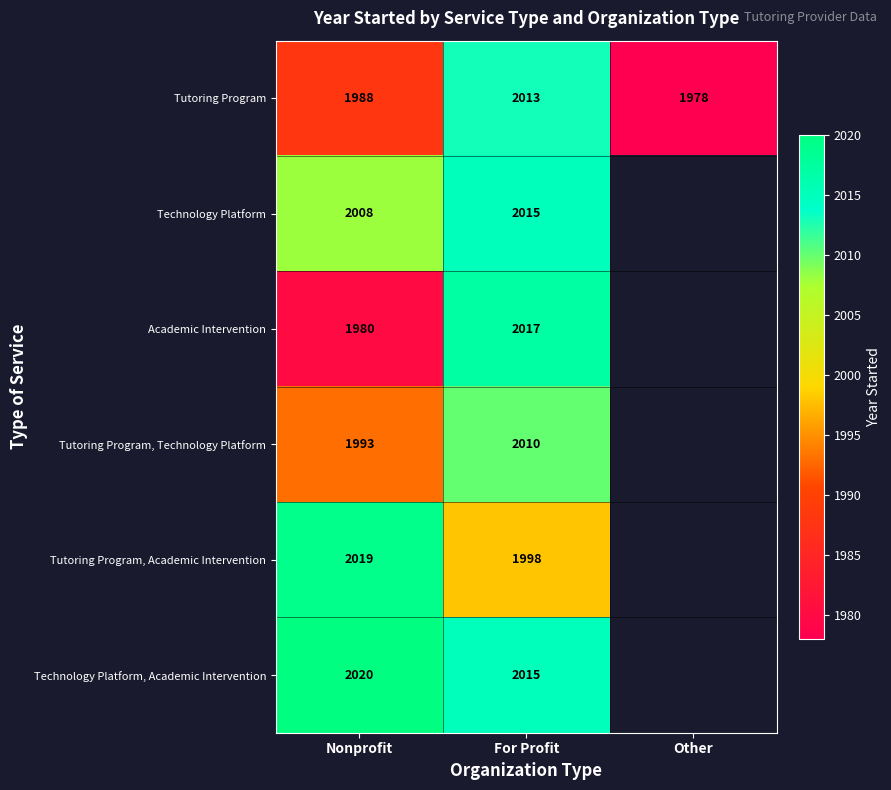

Which category has the highest value across all series?

Nonprofit